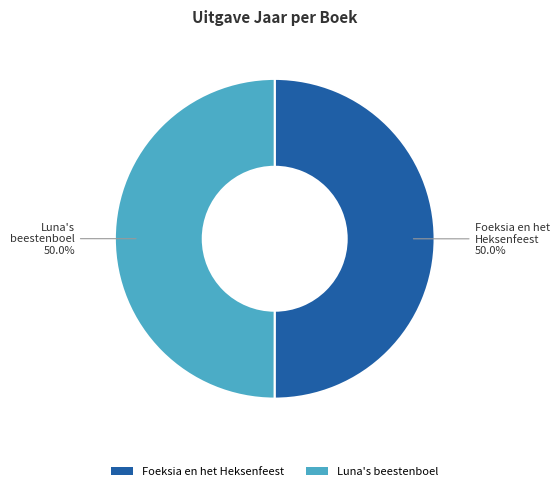

Count the number of slices in the pie.

2